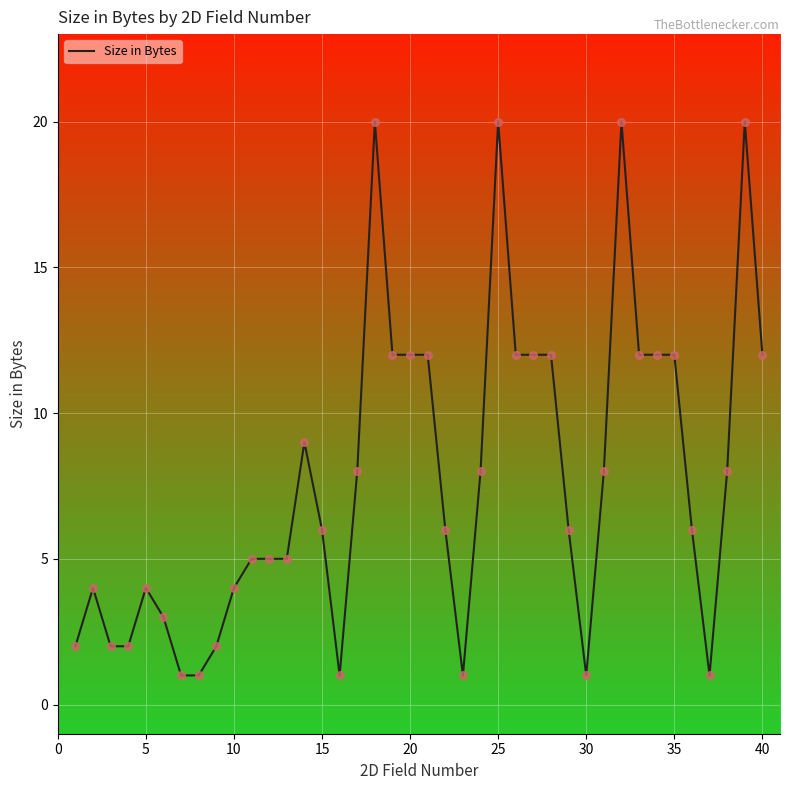

What is the greatest value displayed?

20